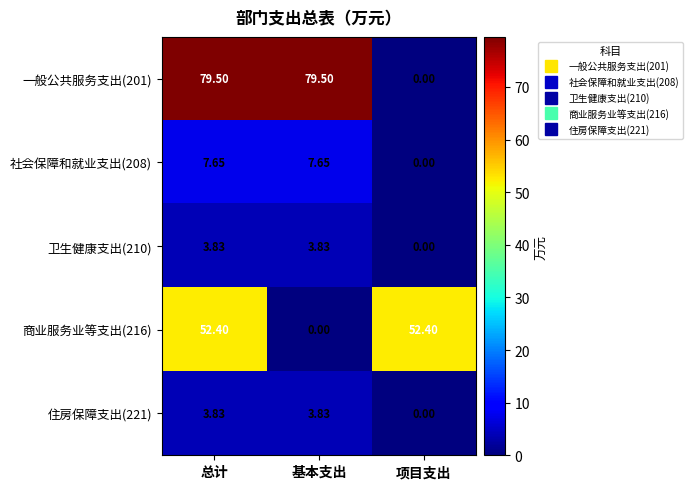

What is the spread (max minus min) of values at 基本支出?

79.5